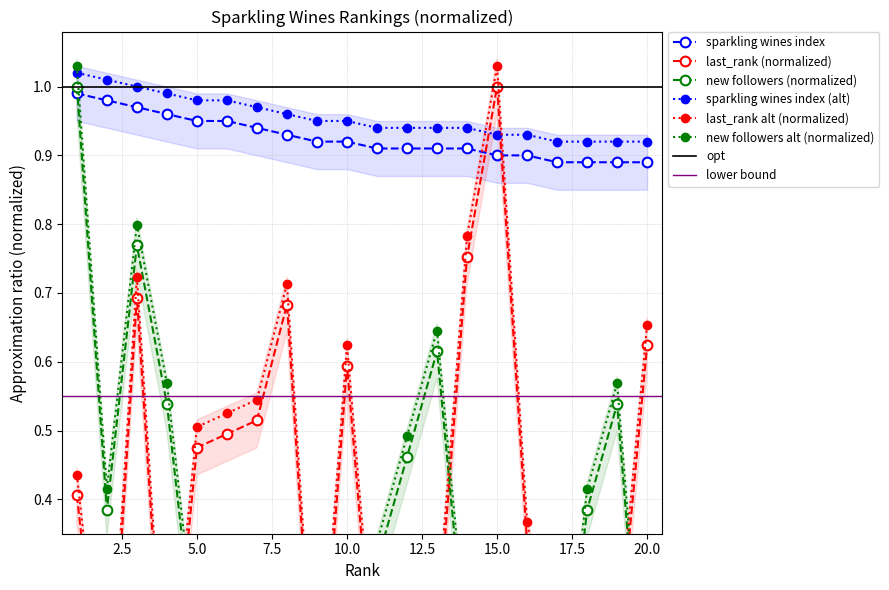

The new followers series shows 0.2 at 5. True or false?

False